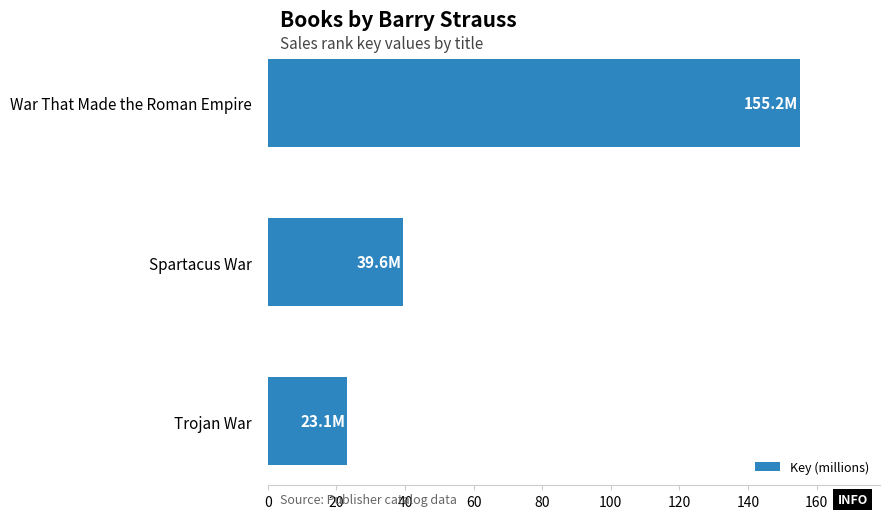

At which label is the value closest to 89?

Spartacus War